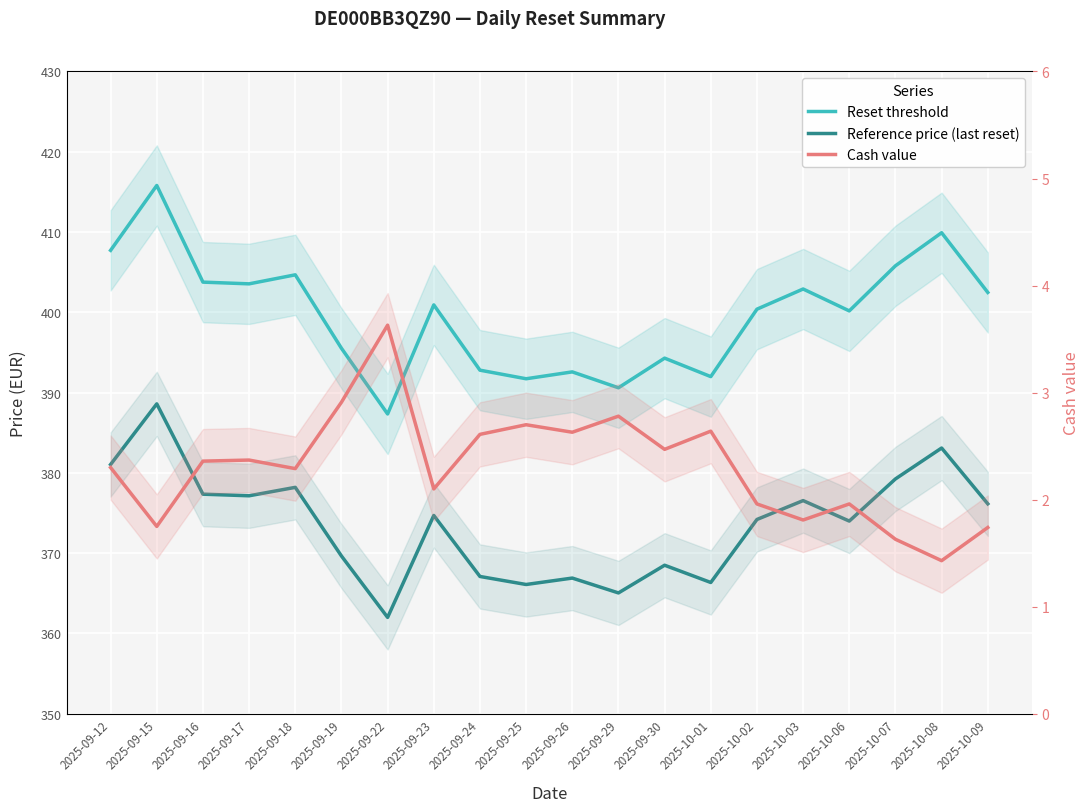

What is the total value across all series at 2025-10-08?

794.4